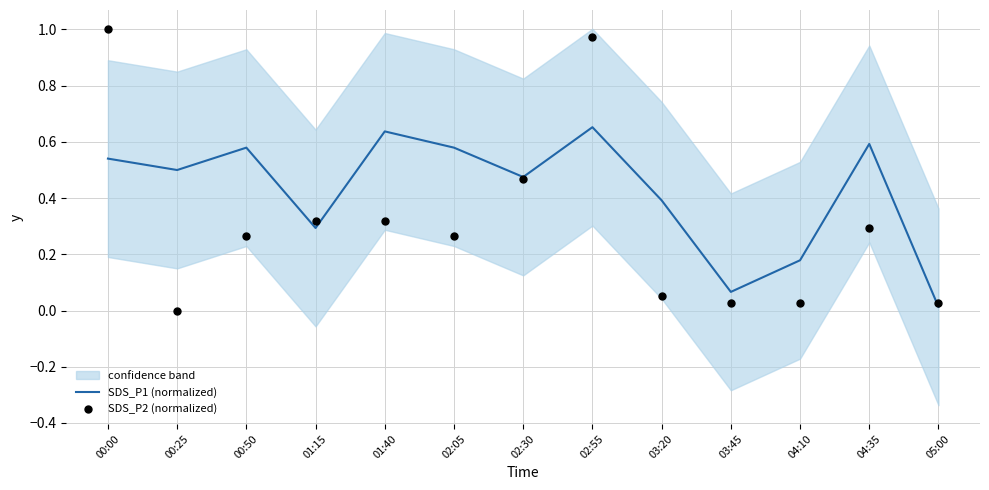

At which category is the sum across all series the highest?

02:55